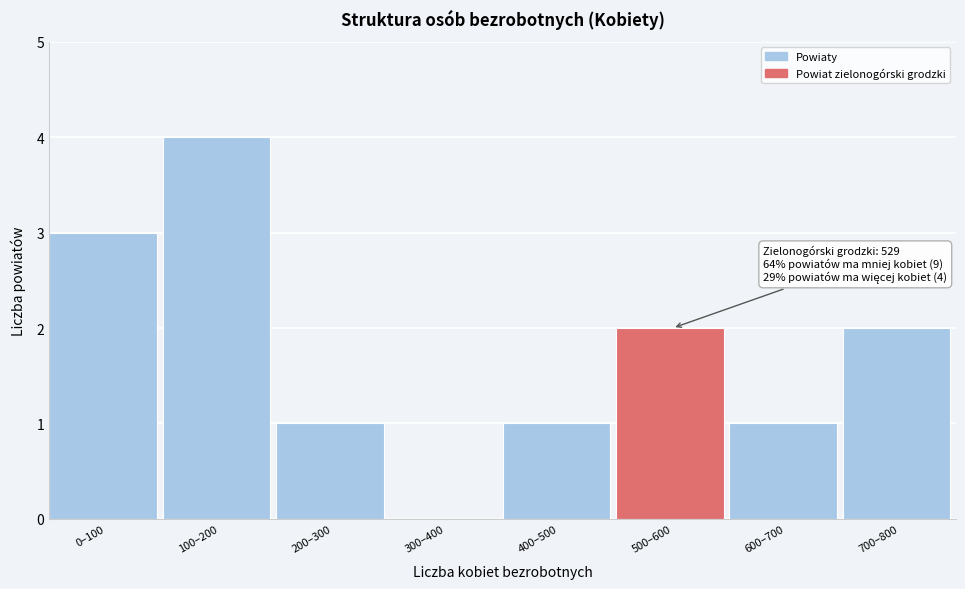

Reading left to right, list all the values displayed in this chart.

0–100=3	100–200=4	200–300=1	300–400=0	400–500=1	500–600=2	600–700=1	700–800=2